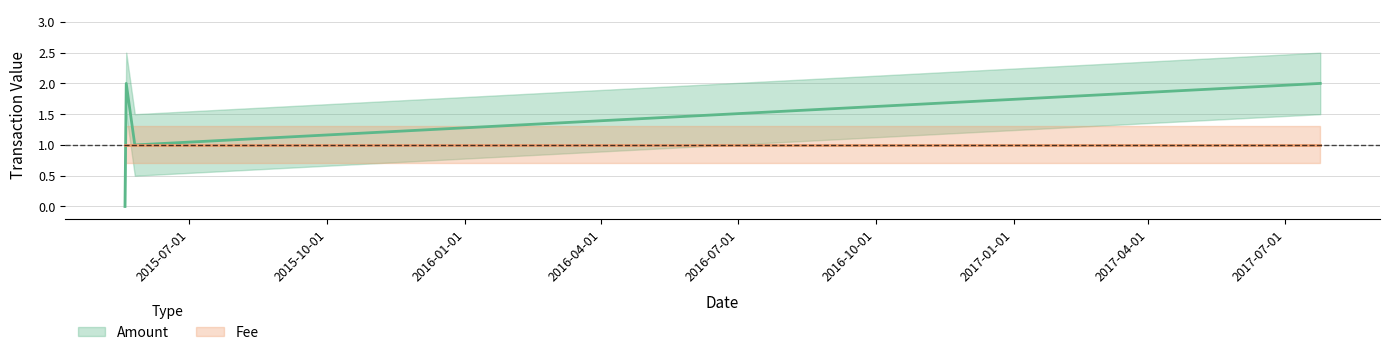

Reading left to right, transcribe all the data shown in this chart.

Amount: 2015-05-19 02:10:49=0.0	2015-05-19 22:27:19=2.0	2015-05-25 15:29:52=1.0	2017-07-24 14:26:59=2.0
Fee: 2015-05-19 02:10:49=1.0	2015-05-19 22:27:19=1.0	2015-05-25 15:29:52=1.0	2017-07-24 14:26:59=1.0
Amount_upper: 2015-05-19 02:10:49=0.3	2015-05-19 22:27:19=2.5	2015-05-25 15:29:52=1.5	2017-07-24 14:26:59=2.5
Amount_lower: 2015-05-19 02:10:49=0.0	2015-05-19 22:27:19=1.5	2015-05-25 15:29:52=0.5	2017-07-24 14:26:59=1.5
Fee_upper: 2015-05-19 02:10:49=1.3	2015-05-19 22:27:19=1.3	2015-05-25 15:29:52=1.3	2017-07-24 14:26:59=1.3
Fee_lower: 2015-05-19 02:10:49=0.7	2015-05-19 22:27:19=0.7	2015-05-25 15:29:52=0.7	2017-07-24 14:26:59=0.7